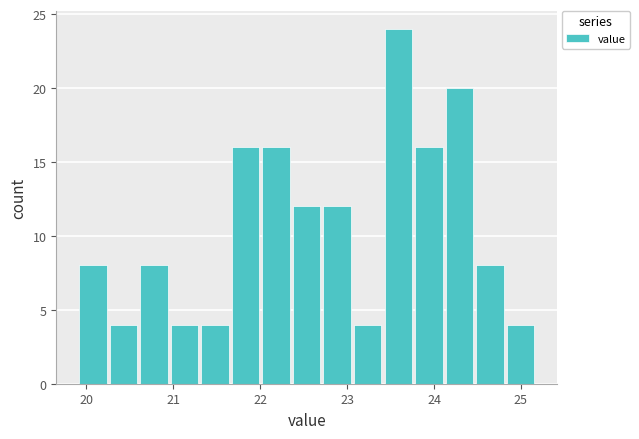

Read against the x-axis, roughly where is the centre of the tallest bar?

23.6